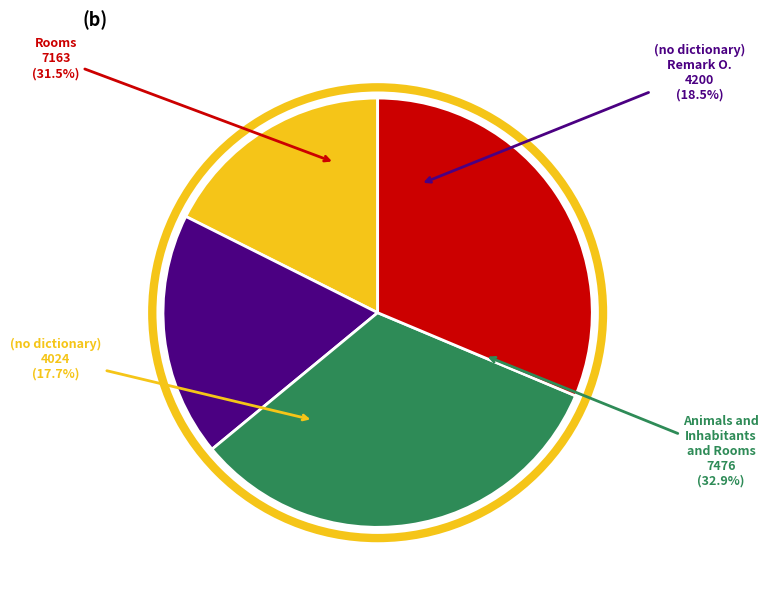

Does (no dictionary) represent more than half of the total?

No